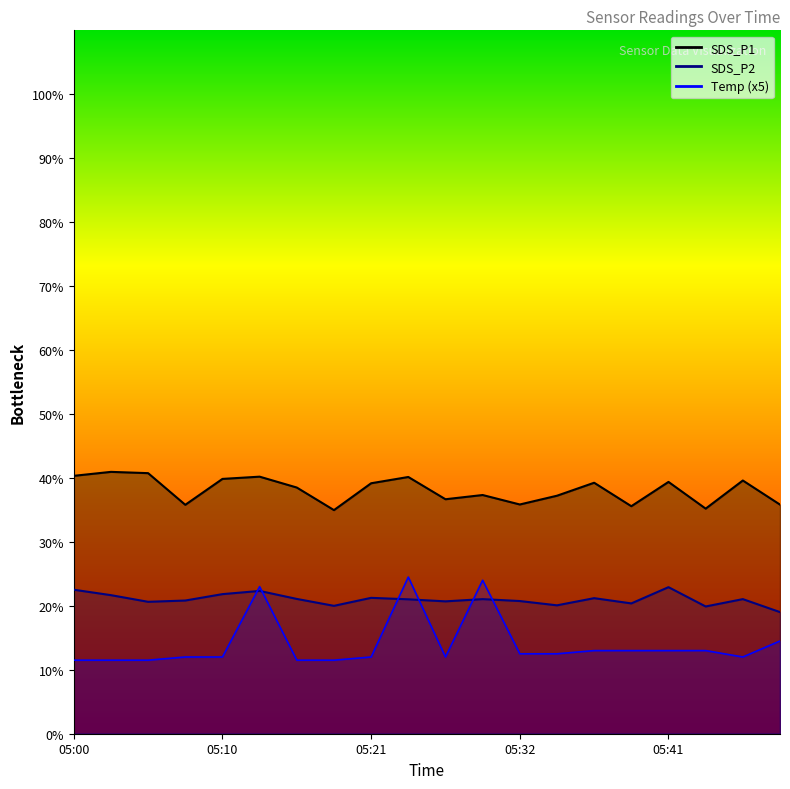

Is the value of Temp at 05:47 greater than the value of SDS_P1 at 05:24?

No